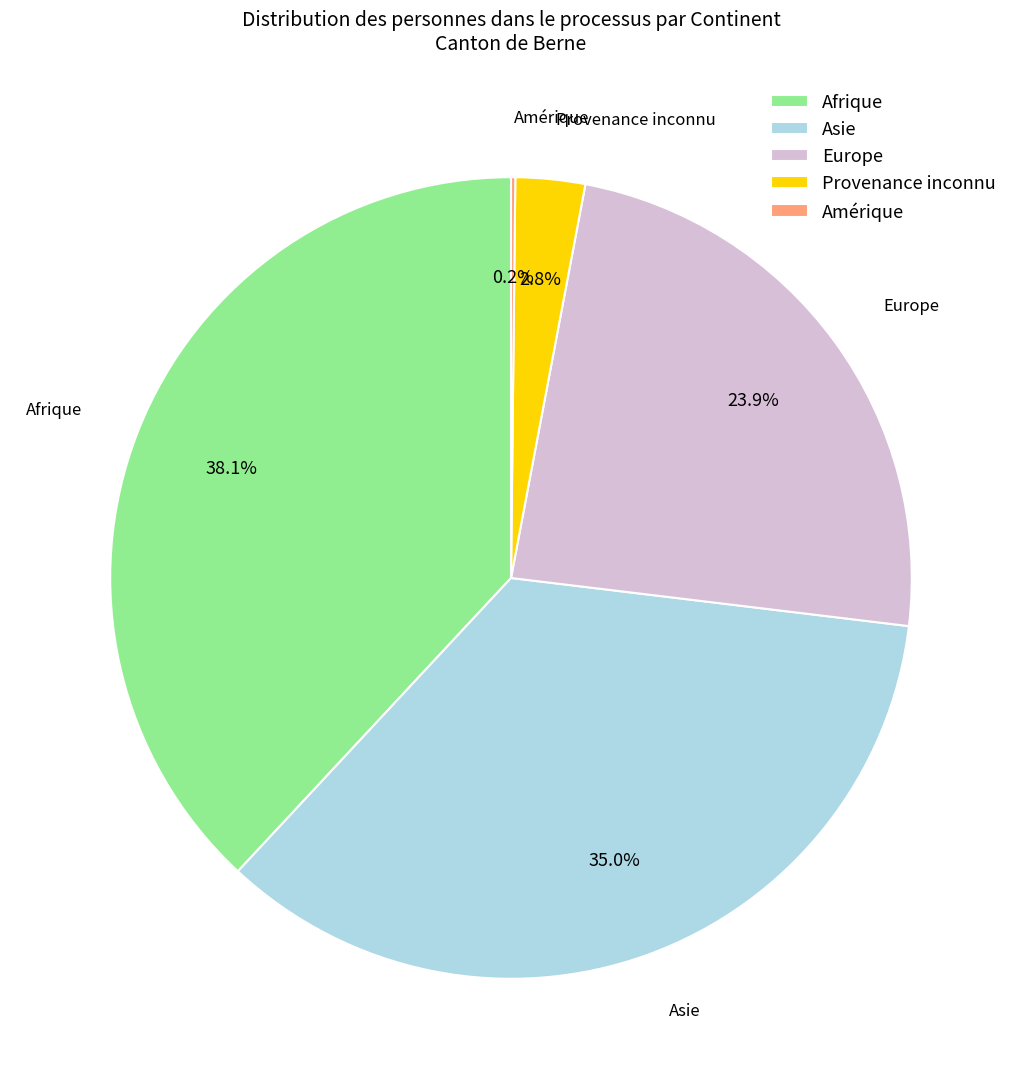

Is Europe the majority of the pie?

No